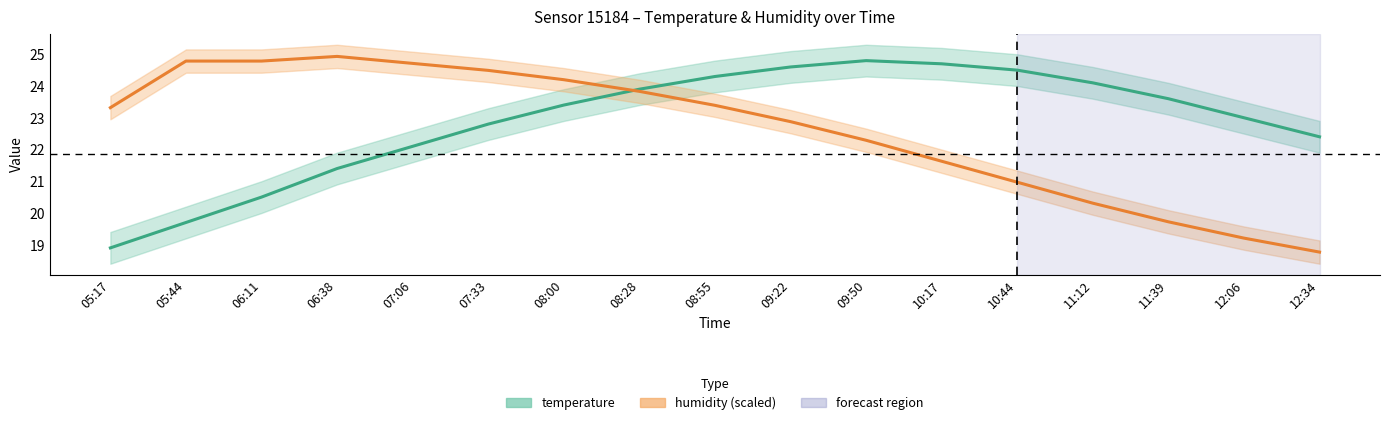

What is the difference between the humidity (scaled) values at 07:06 and 06:11?

0.1